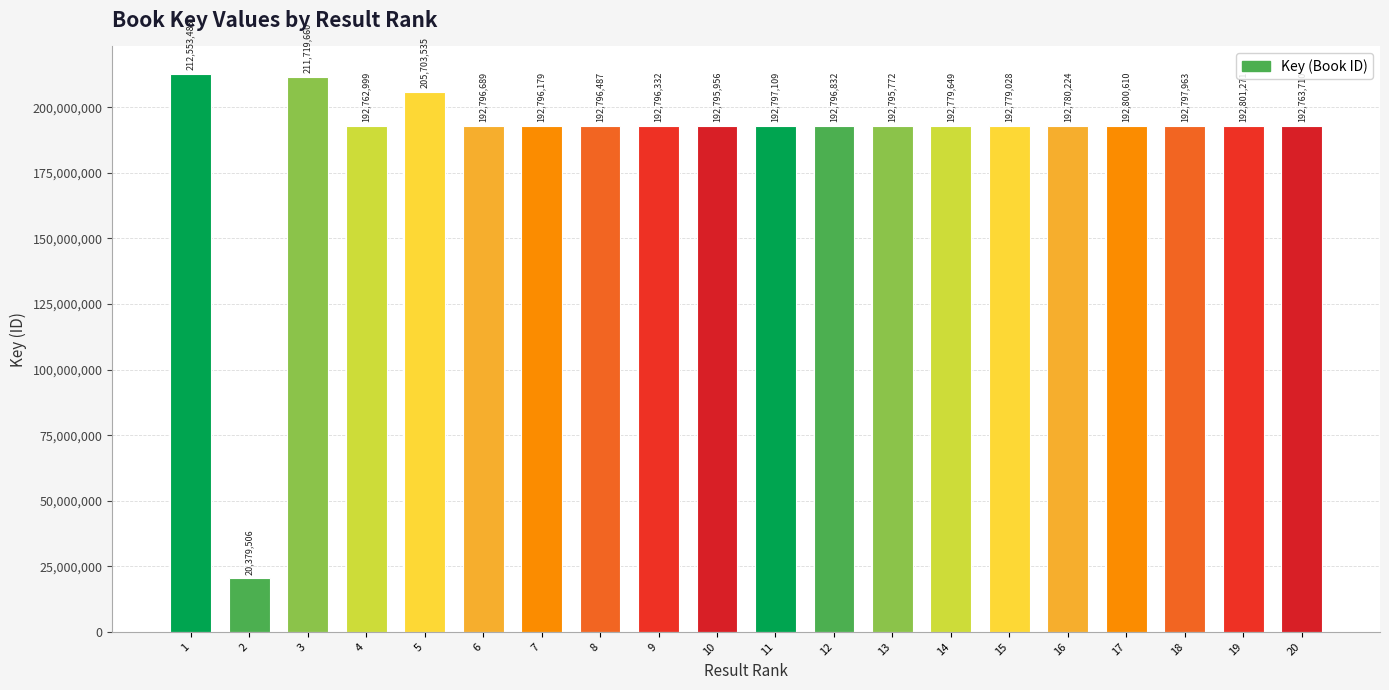

List the labels in order of value, largest first.

1, 3, 5, 19, 17, 18, 11, 12, 6, 8, 9, 7, 10, 13, 16, 14, 15, 20, 4, 2